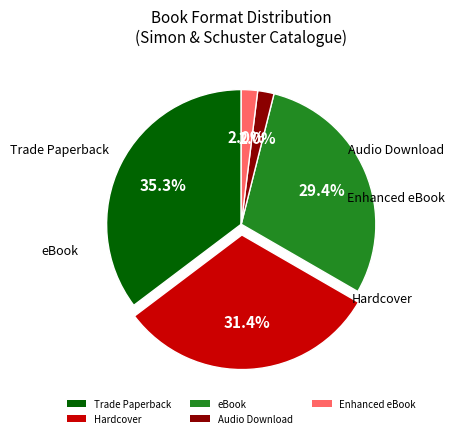

Between Audio Download and Hardcover, which is larger?

Hardcover